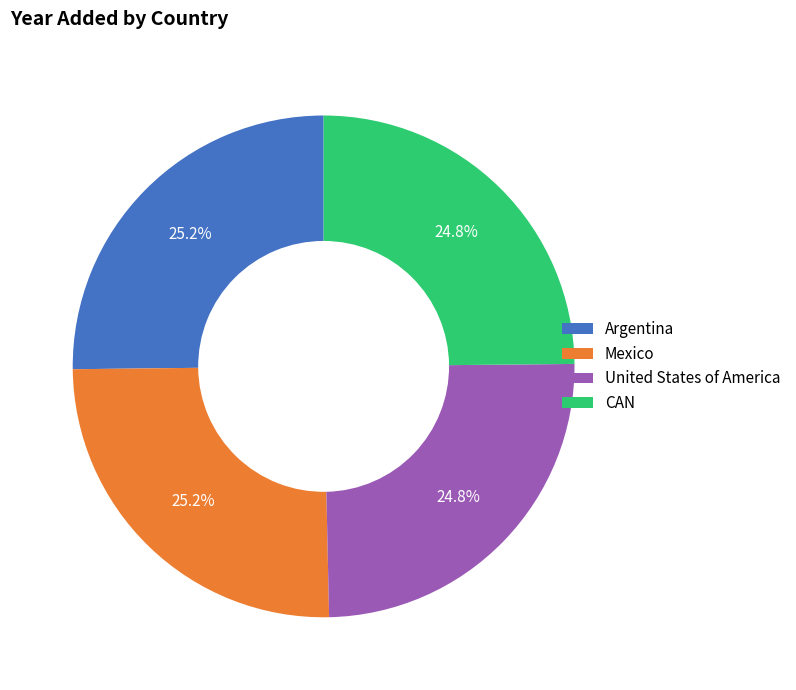

How much of the chart is everything except Mexico?

74.8%